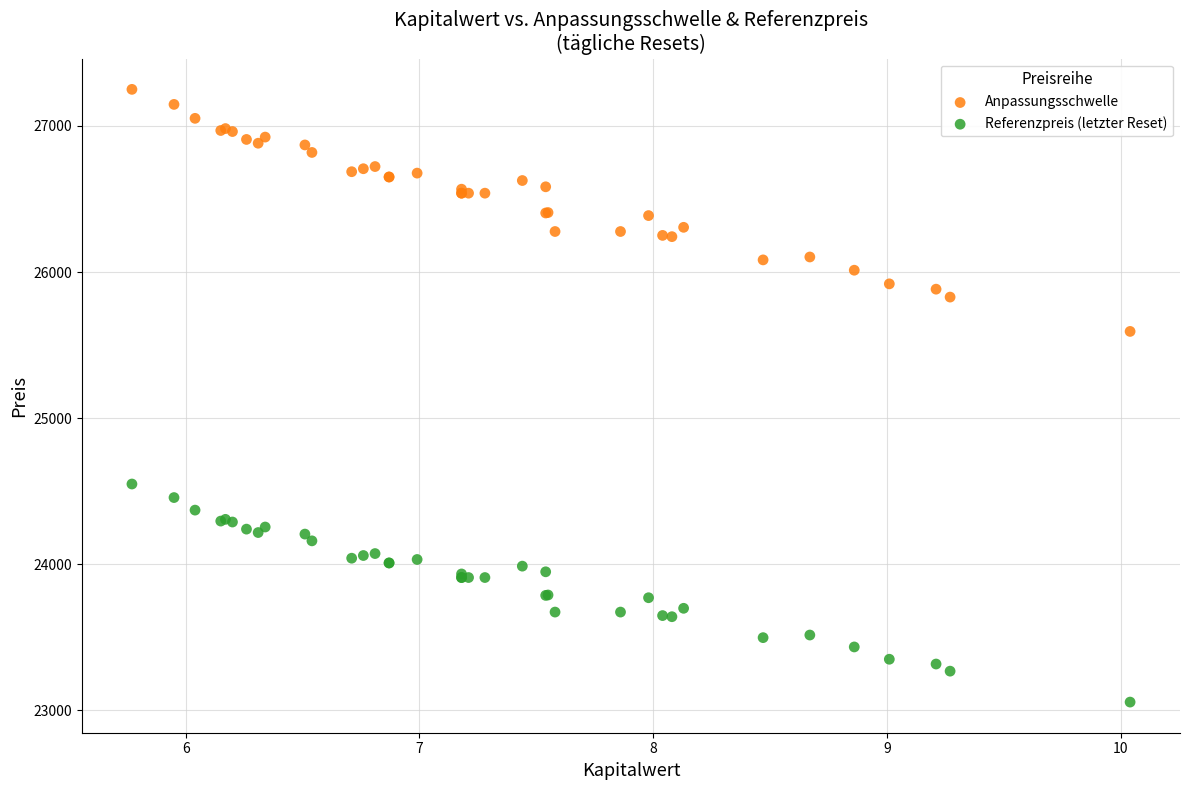

Which series contains the lowest Y value?

Referenzpreis (letzter Reset)